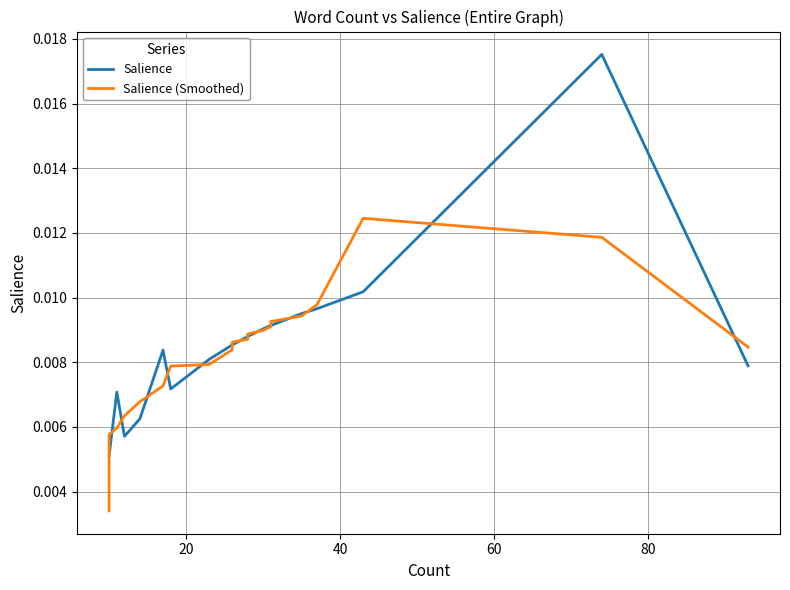

How many interior local peaks does the Salience (Smoothed) series have?

1